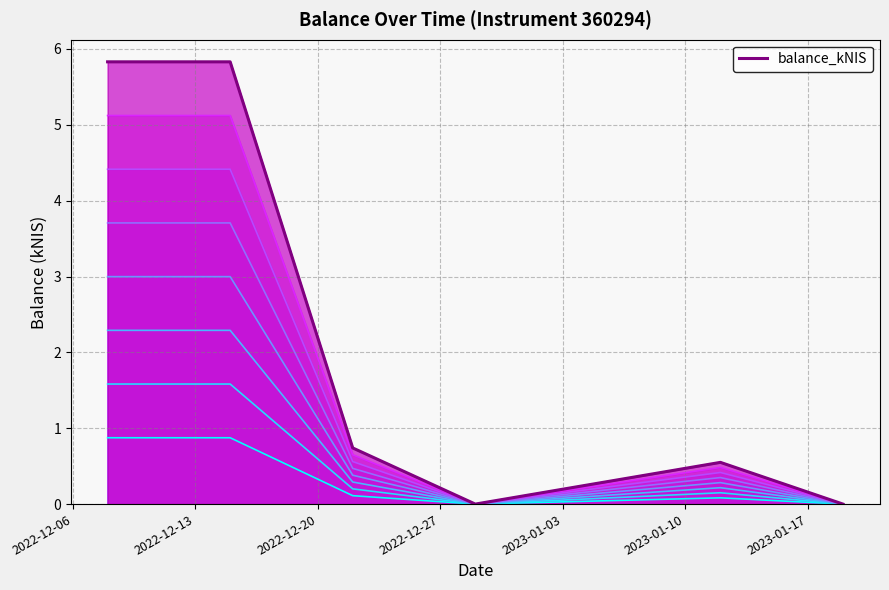

The chart shows a value of 0.4 at 2022-12-20. True or false?

False